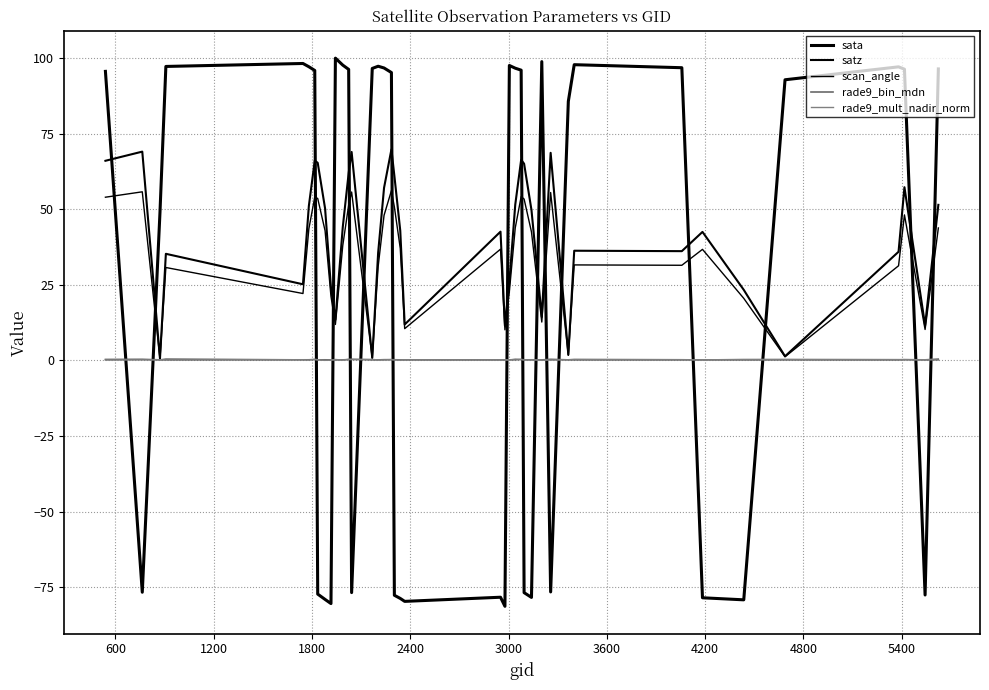

Is this an area chart (filled region under the line)?

No